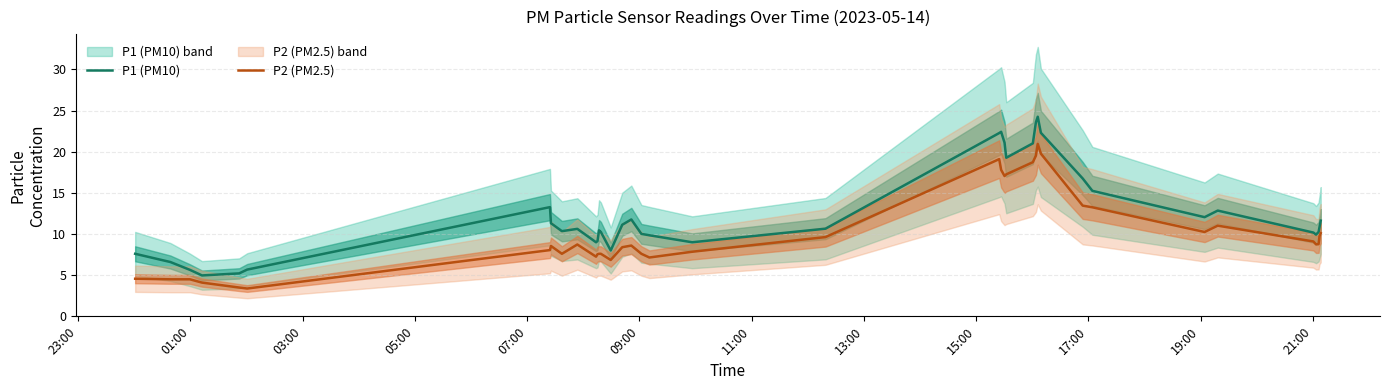

What is the minimum value for P1 (PM10)?

5.0